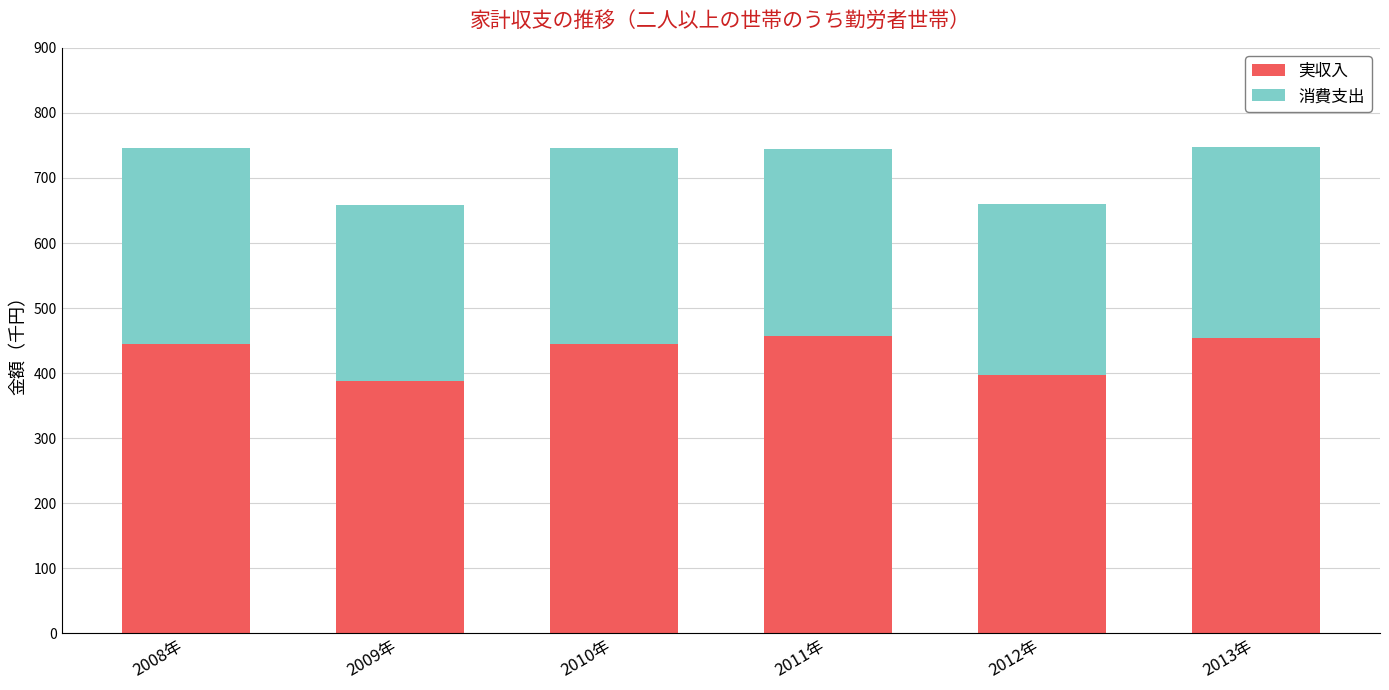

The 実収入 series shows 247.2 at 2009年. True or false?

False